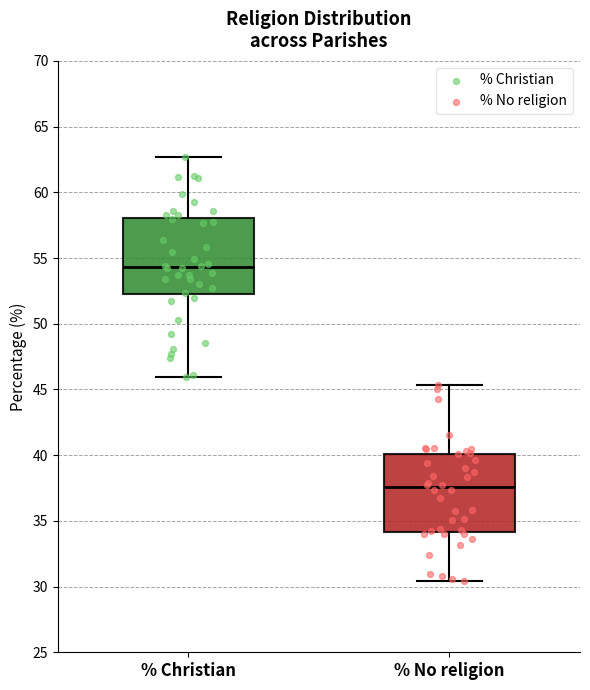

Which box has the highest median line?

% Christian